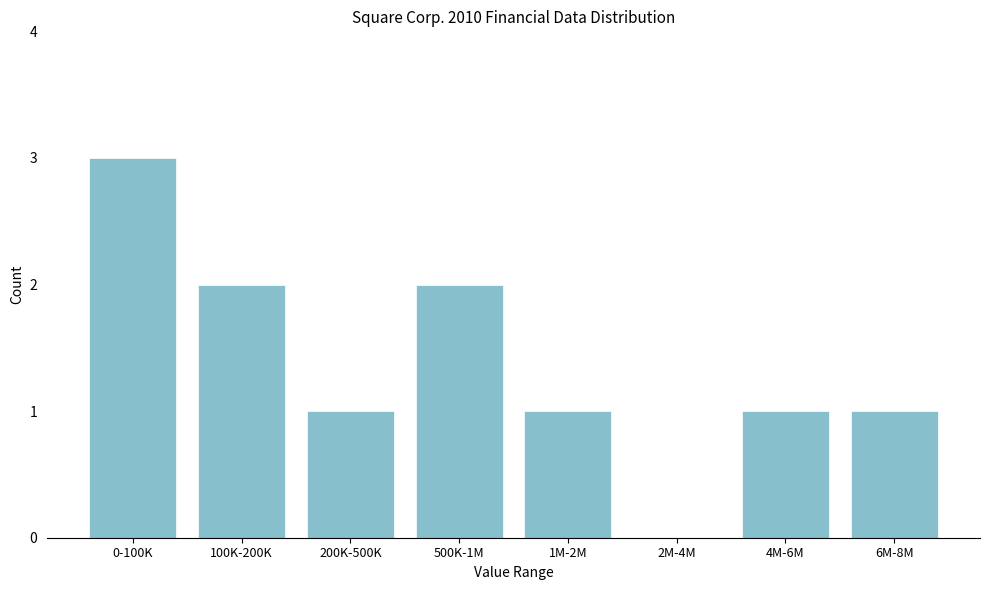

Reading left to right, what are all the values shown in this chart?

0-100K=3	100K-200K=2	200K-500K=1	500K-1M=2	1M-2M=1	2M-4M=0	4M-6M=1	6M-8M=1